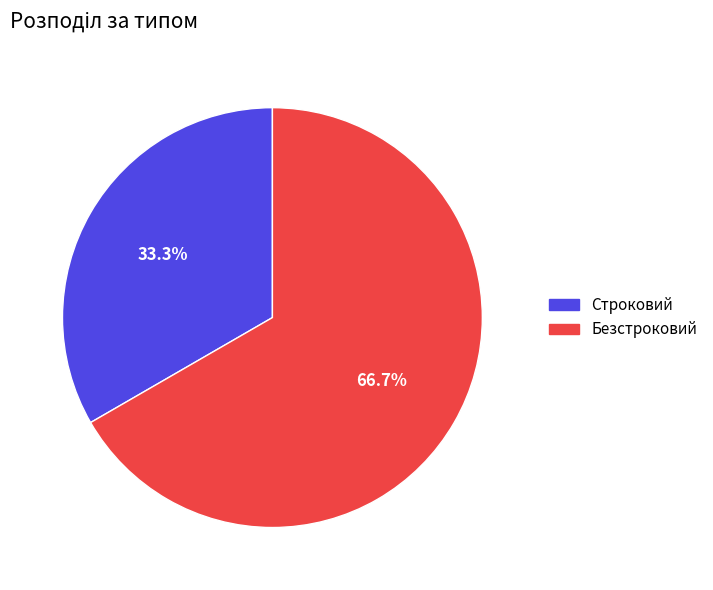

True or false: Строковий accounts for 33% of the total.

True